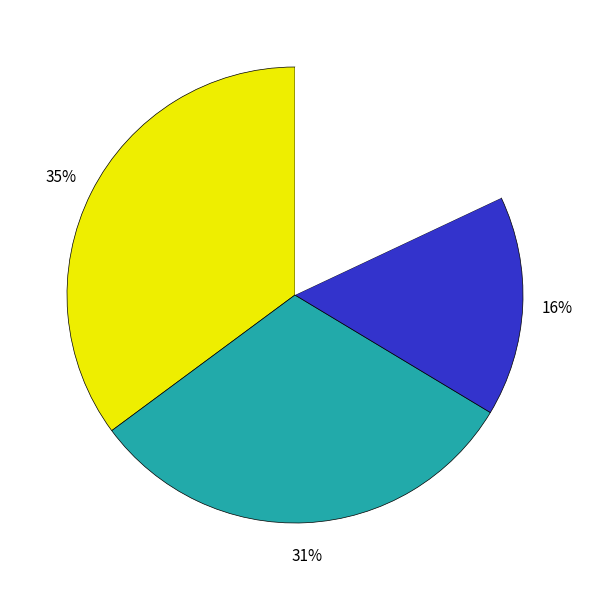

Is there a majority slice in this chart?

No